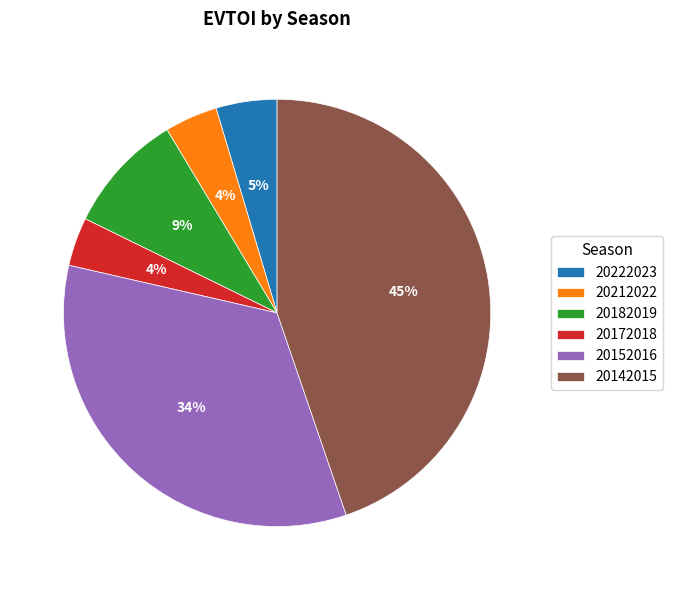

Which category has the biggest portion of the pie?

20142015